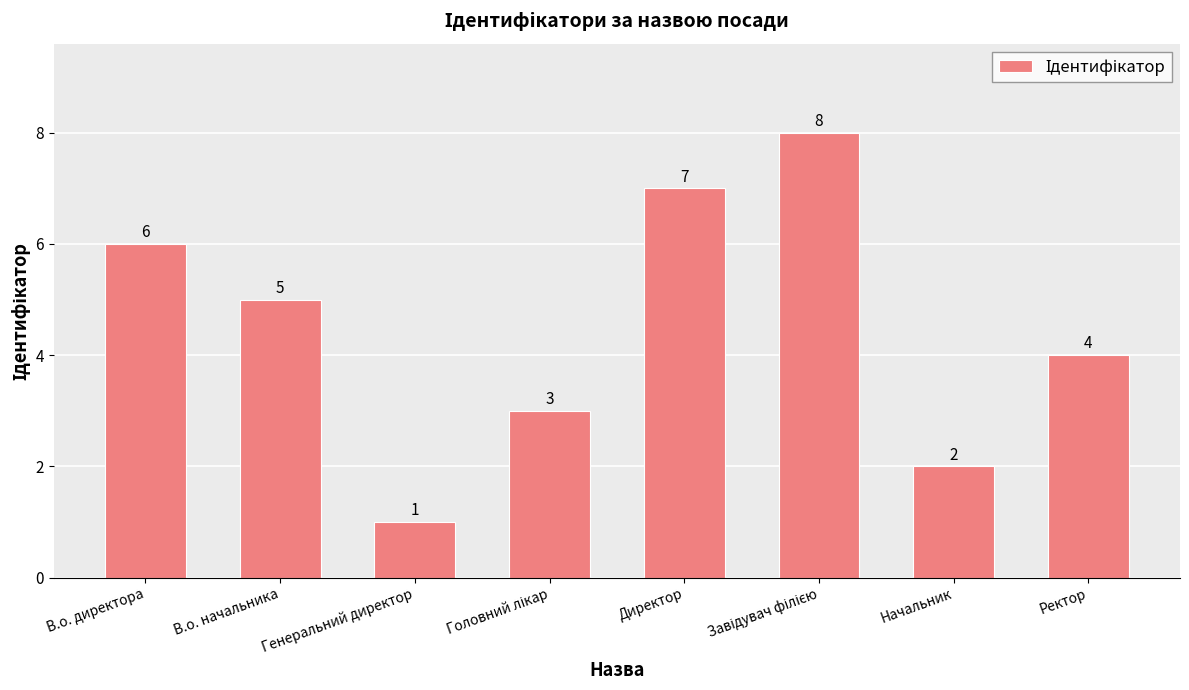

What is the sum of the values at В.о. начальника and Генеральний директор?

6